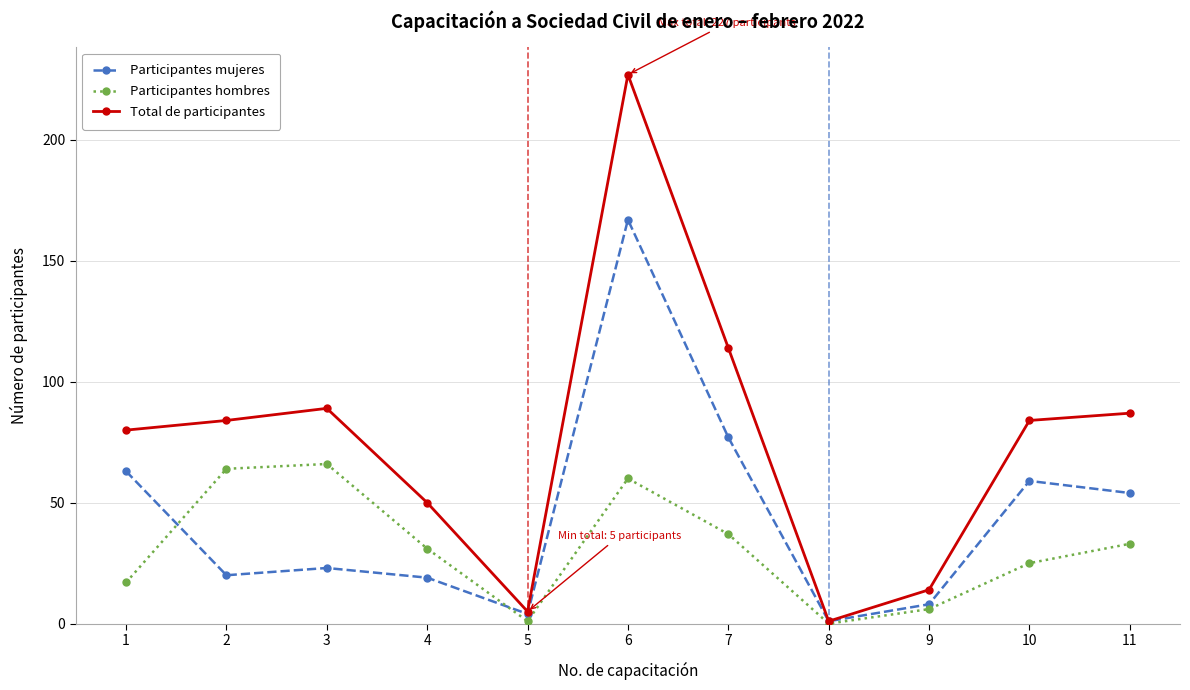

Rank the series by their maximum value, from lowest to highest.

Participantes hombres, Participantes mujeres, Total de participantes